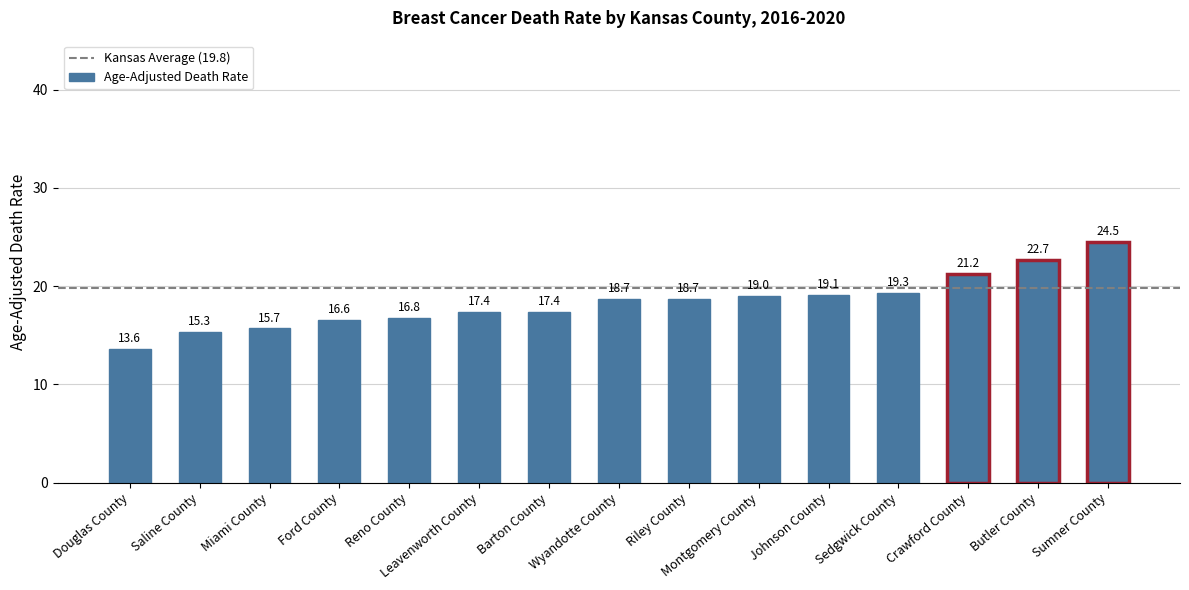

What is the difference between the second highest and minimum values?

9.1